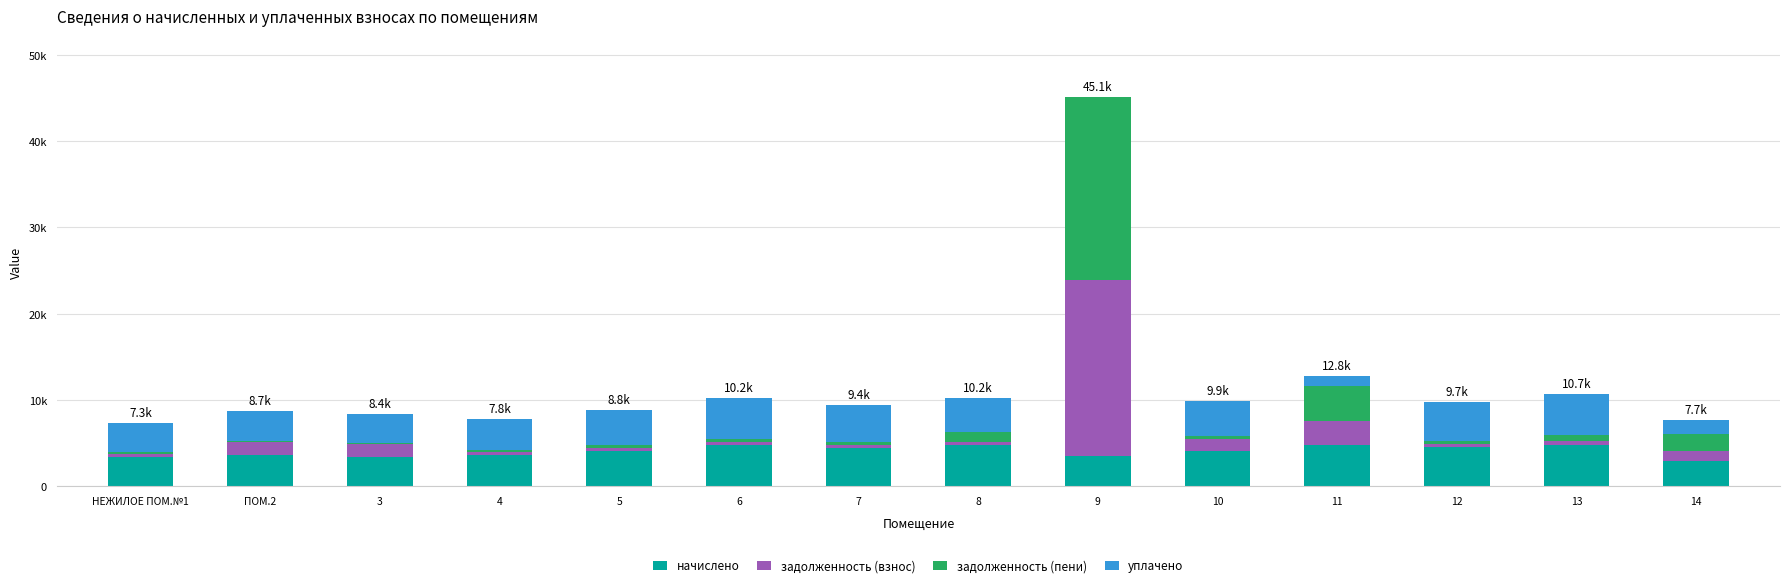

What is the label of the 11th bar from the right?

4